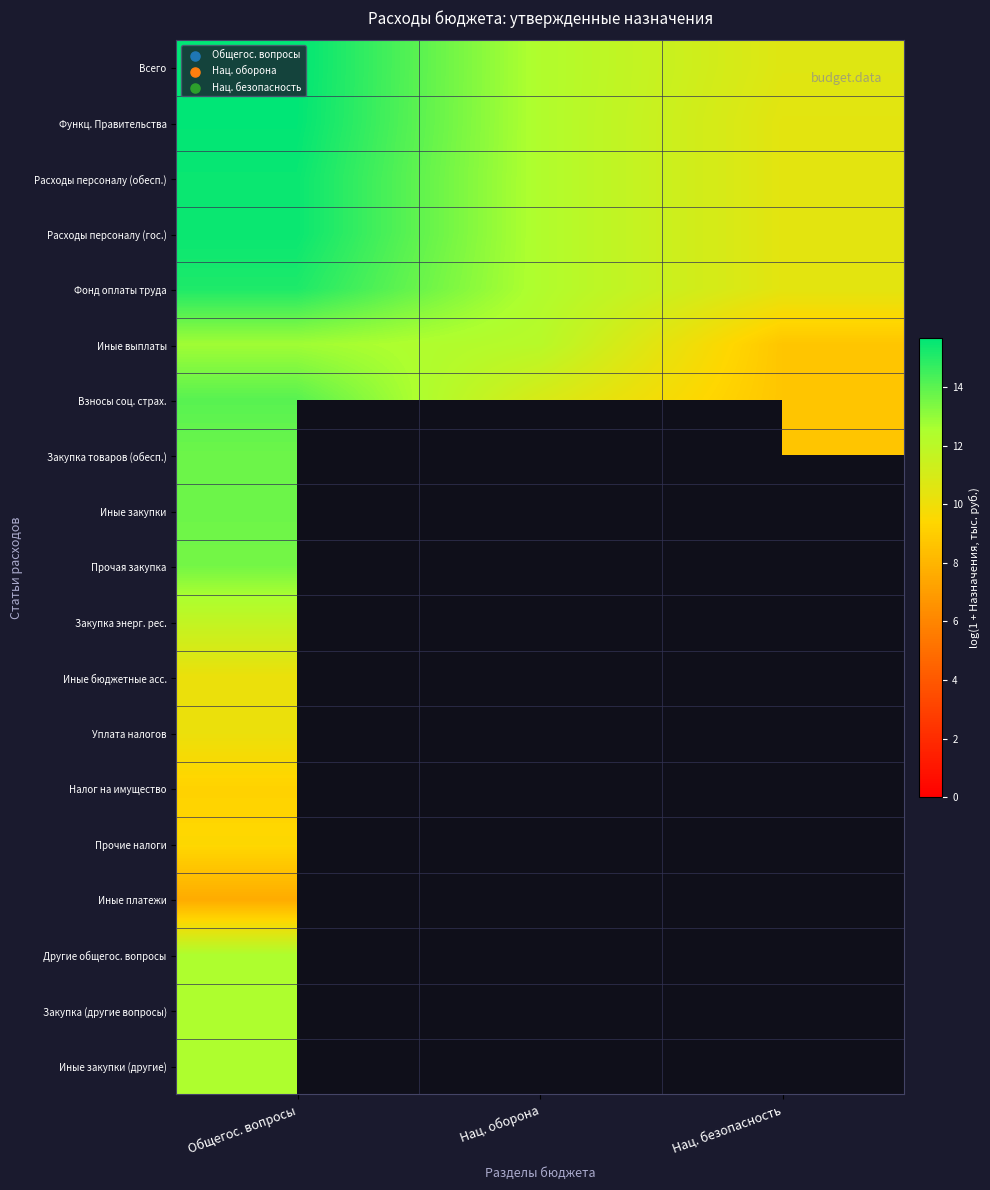

Where is Закупка (другие вопросы) nearest to the value 12?

Общегос. вопросы